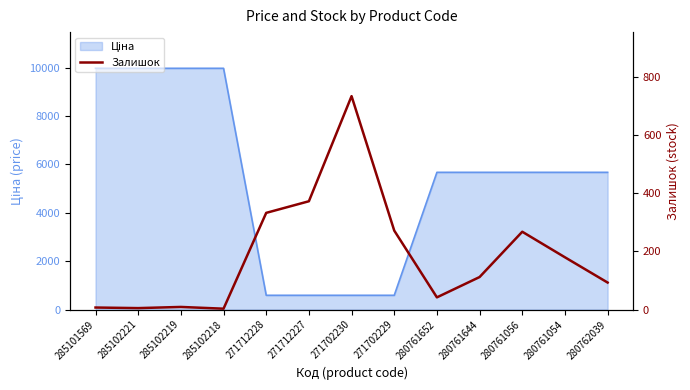

At which category does the data reach its first local peak?

285102219